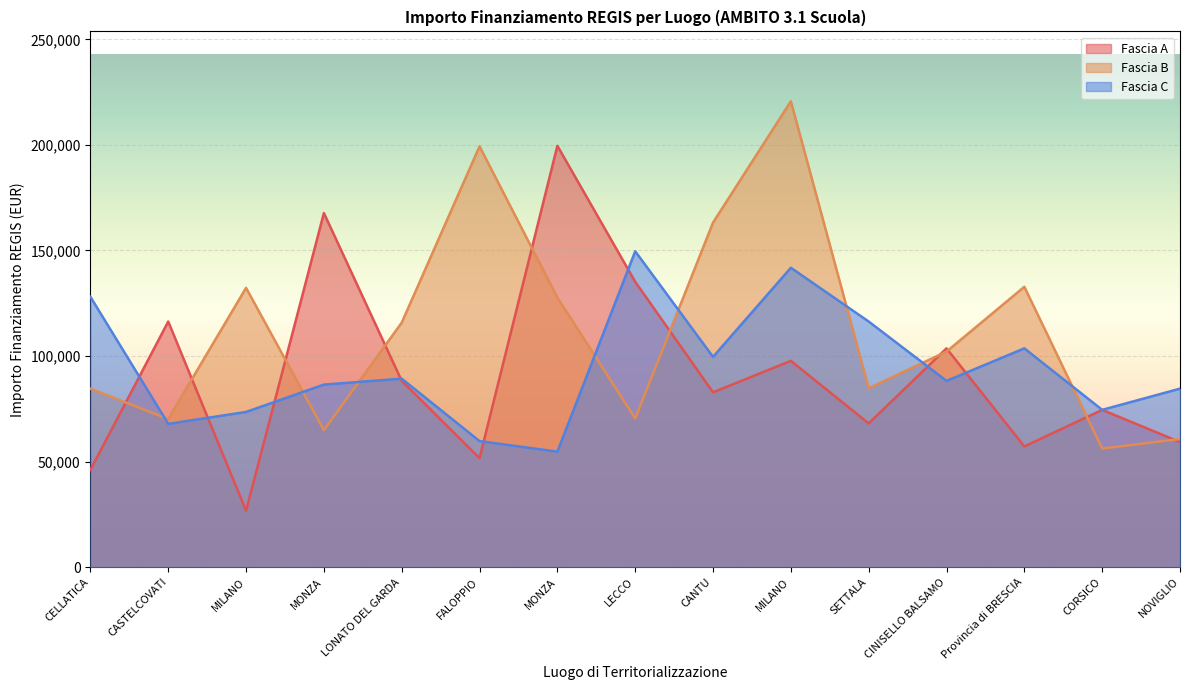

How many intersections are there between Fascia A and Fascia C?

8